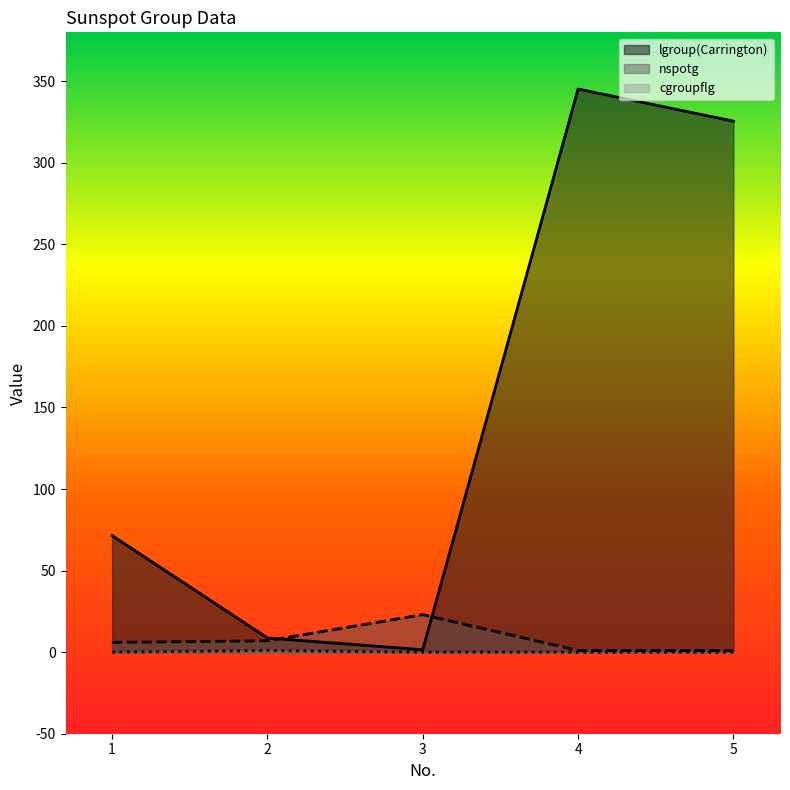

Between 5 and 3, which is larger?

5